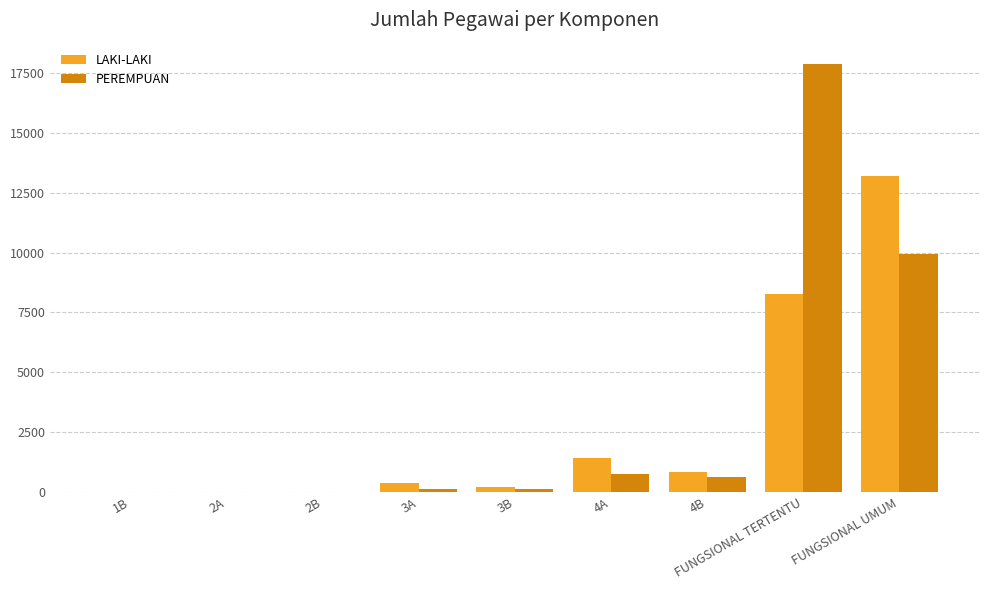

Where is PEREMPUAN nearest to the value 8930?

FUNGSIONAL UMUM